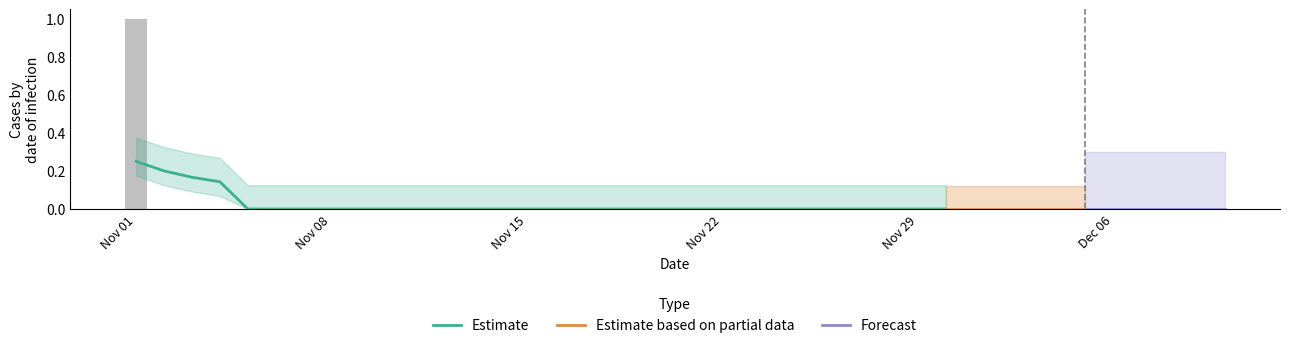

Rank the categories by value from highest to lowest.

2021-11-01, 2021-11-02, 2021-11-03, 2021-11-04, 2021-11-05, 2021-11-06, 2021-11-07, 2021-11-08, 2021-11-09, 2021-11-10, 2021-11-11, 2021-11-12, 2021-11-13, 2021-11-14, 2021-11-15, 2021-11-16, 2021-11-17, 2021-11-18, 2021-11-19, 2021-11-20, 2021-11-21, 2021-11-22, 2021-11-23, 2021-11-24, 2021-11-25, 2021-11-26, 2021-11-27, 2021-11-28, 2021-11-29, 2021-11-30, 2021-12-01, 2021-12-02, 2021-12-03, 2021-12-04, 2021-12-05, 2021-12-06, 2021-12-07, 2021-12-08, 2021-12-09, 2021-12-10